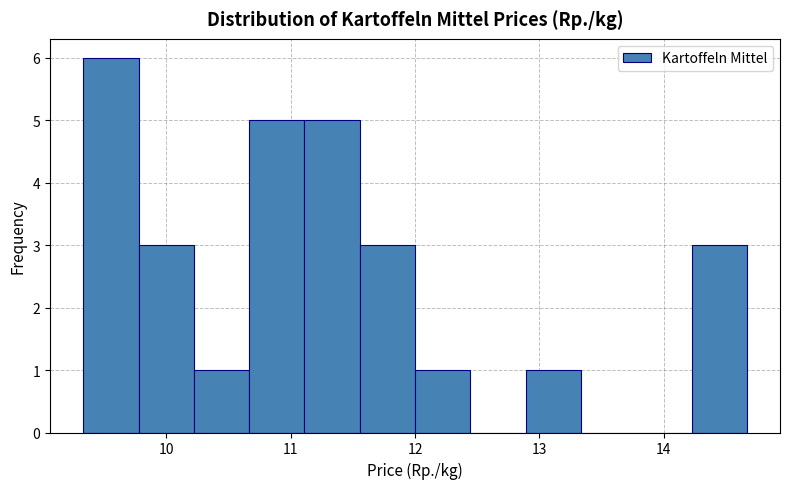

Reading left to right, list every bar in this chart as the range it spans on the x-axis followed by its height. Neither the bar edges nor the heights are printed on the chart, so give them approximately, as read against the axes.

9.3 to 9.8: 6
9.8 to 10.2: 3
10.2 to 10.7: 1
10.7 to 11.1: 5
11.1 to 11.6: 5
11.6 to 12.0: 3
12.0 to 12.4: 1
12.4 to 12.9: 0
12.9 to 13.3: 1
13.3 to 13.8: 0
13.8 to 14.2: 0
14.2 to 14.7: 3